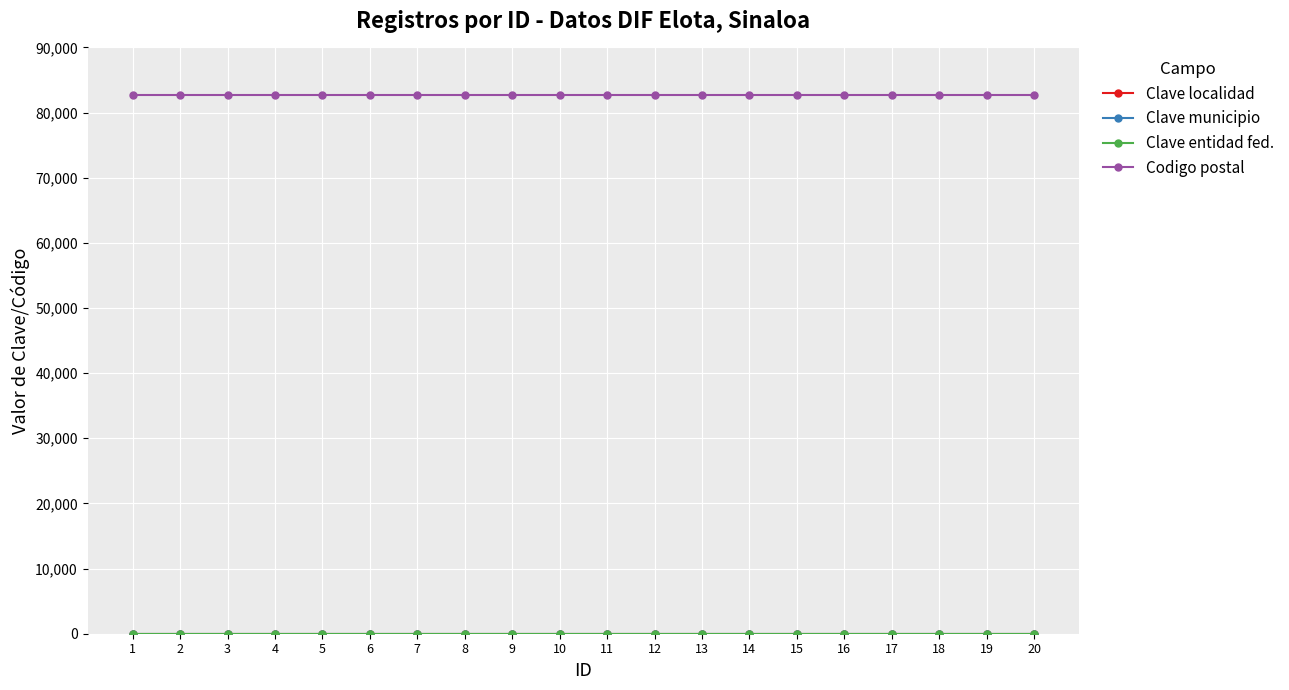

What is the total value across all series at 15?

82734